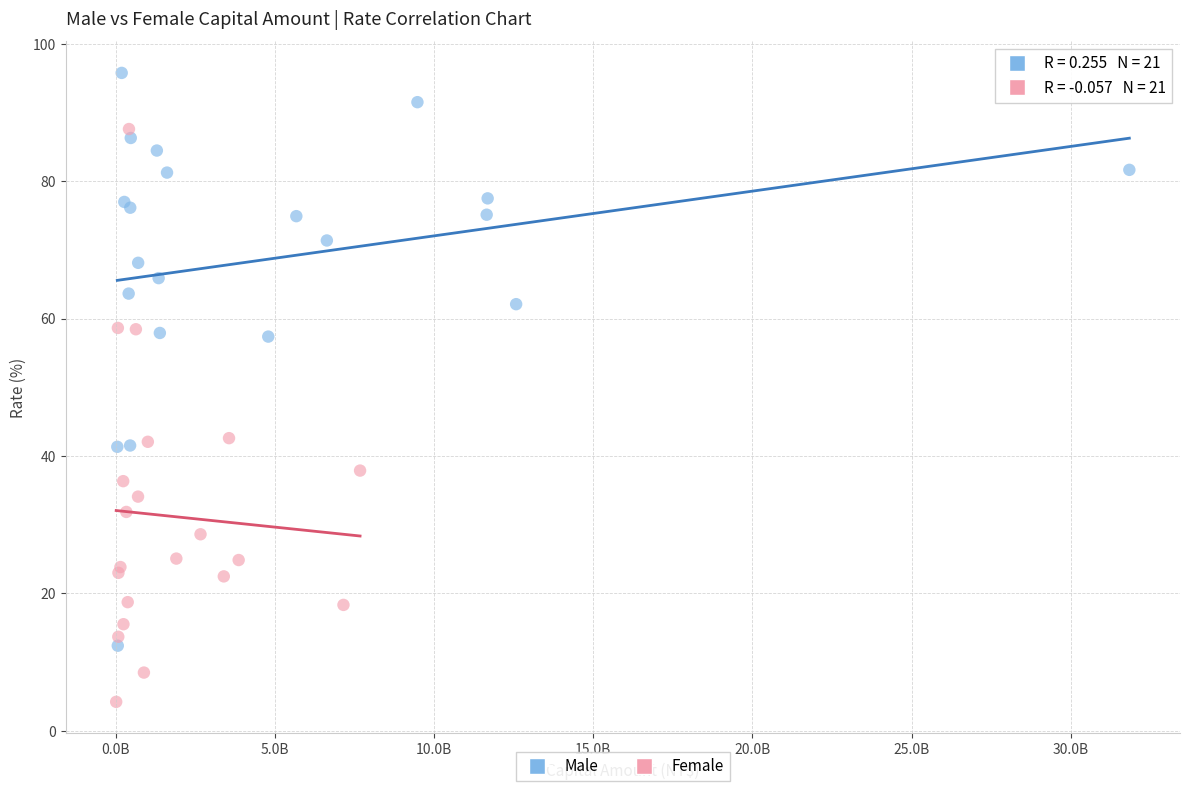

Which series contains the highest Y value?

Male